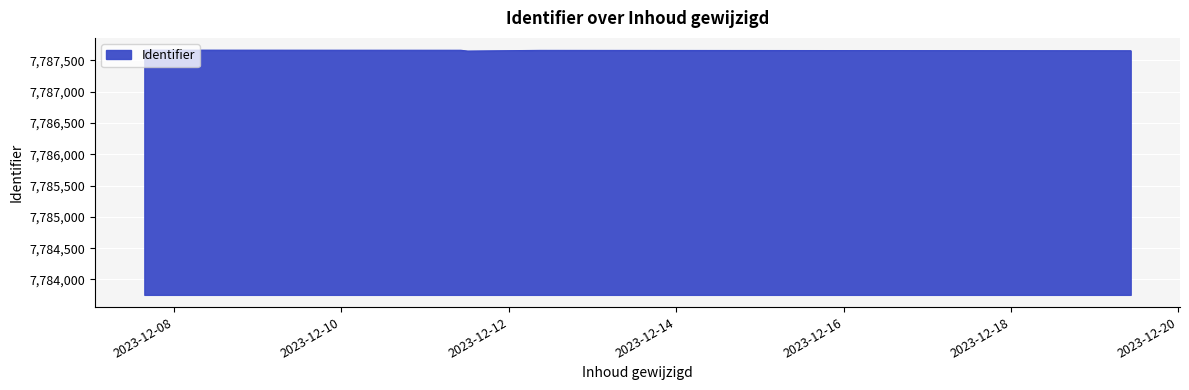

What is the sum of all values?

62301247